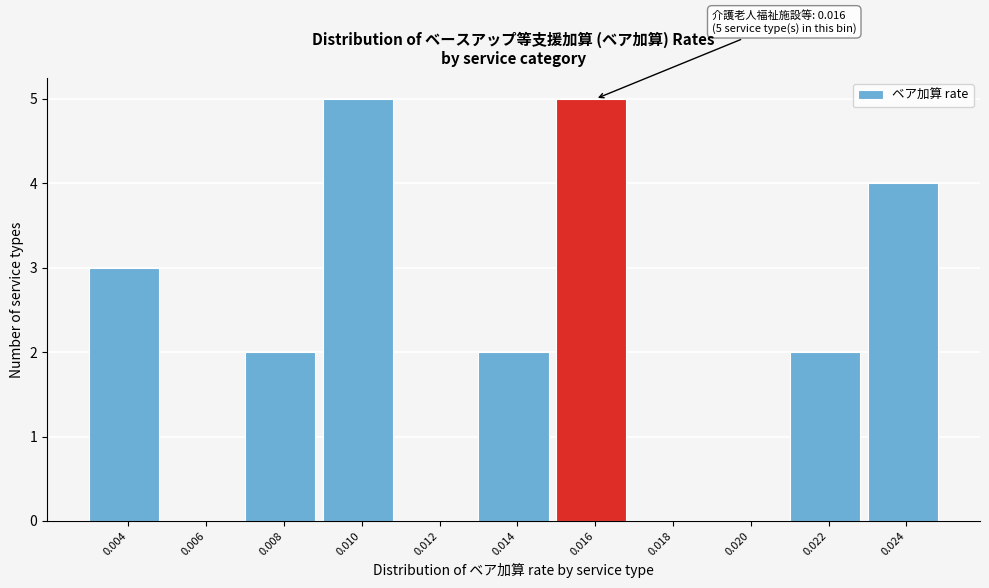

Reading left to right, what are all the values shown in this chart?

0.004=3	0.006=0	0.008=2	0.010=5	0.012=0	0.014=2	0.016=5	0.018=0	0.020=0	0.022=2	0.024=4